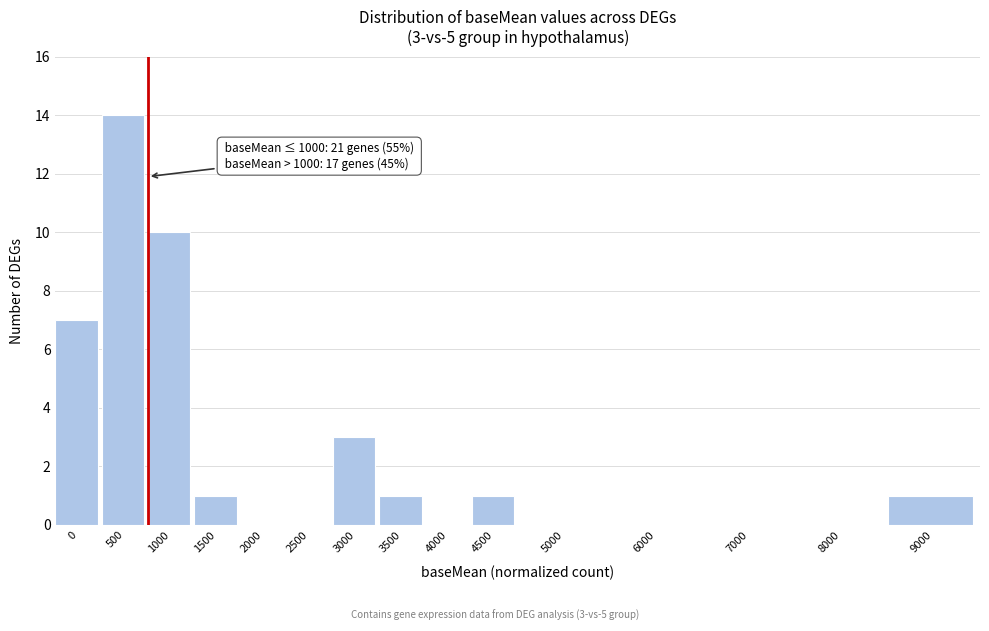

Reading left to right, list all the values displayed in this chart.

0=7	500=14	1000=10	1500=1	2000=0	2500=0	3000=3	3500=1	4000=0	4500=1	5000=0	6000=0	7000=0	8000=0	9000=1